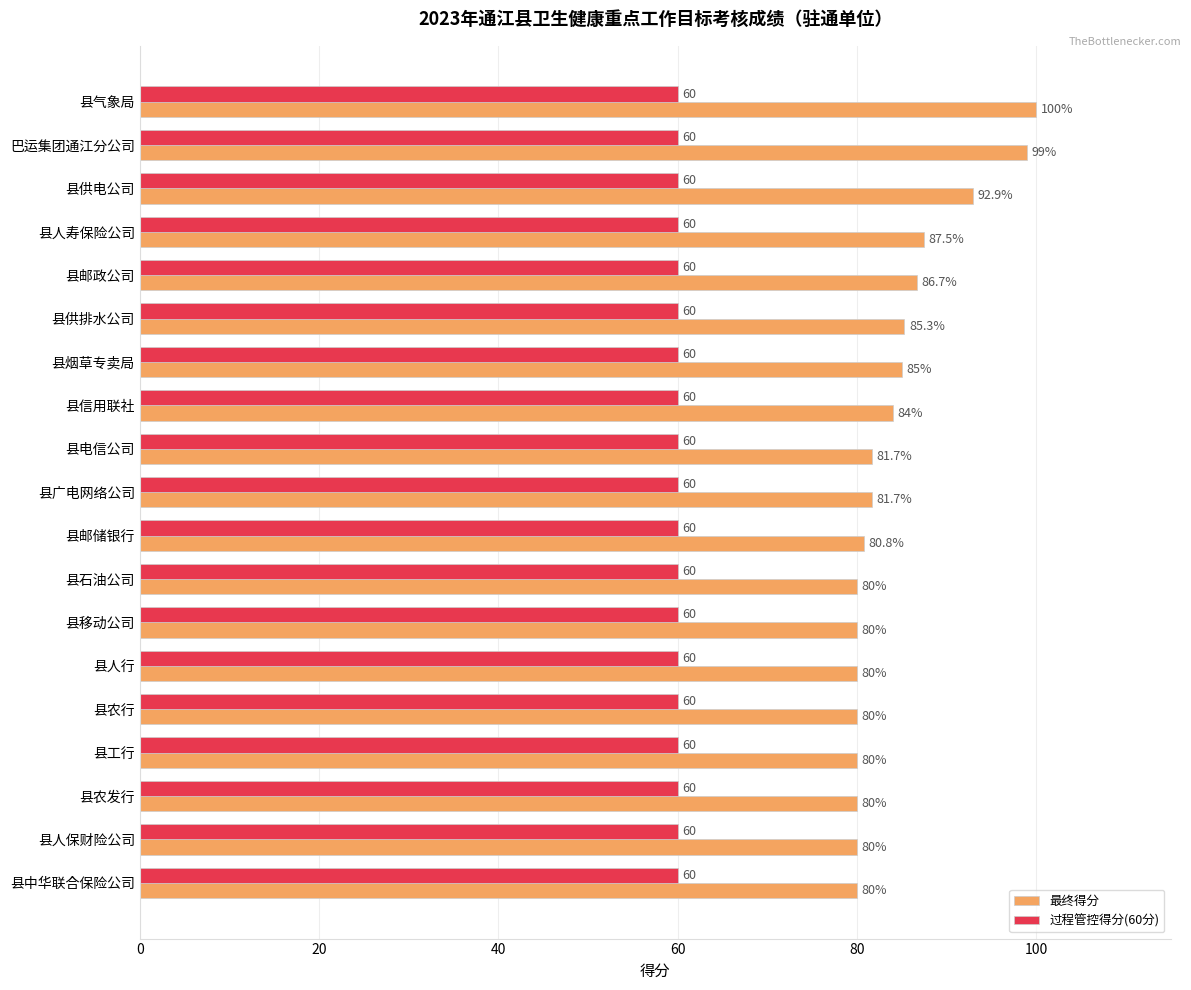

At how many categories does at least one series exceed 60?

19